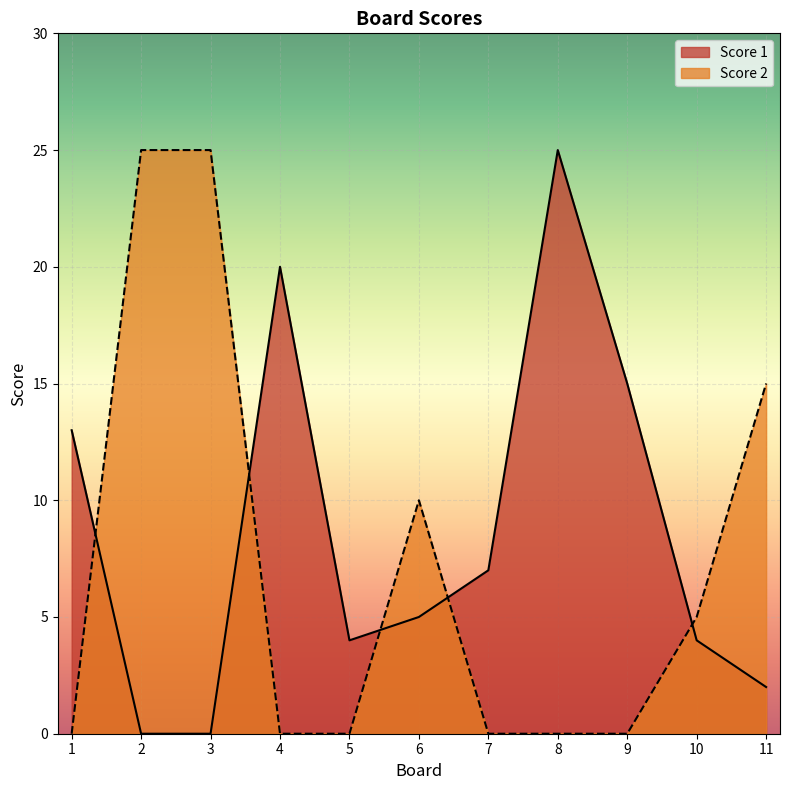

Where do Score 1 and Score 2 first cross each other?

1 and 2